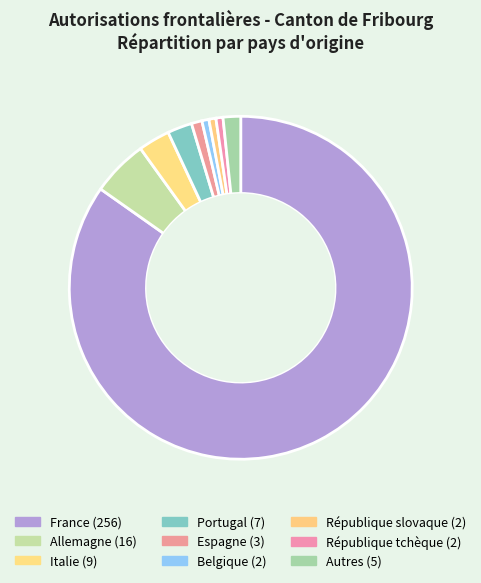

To the nearest percent, what is the combined percentage of Autres and France?

86%